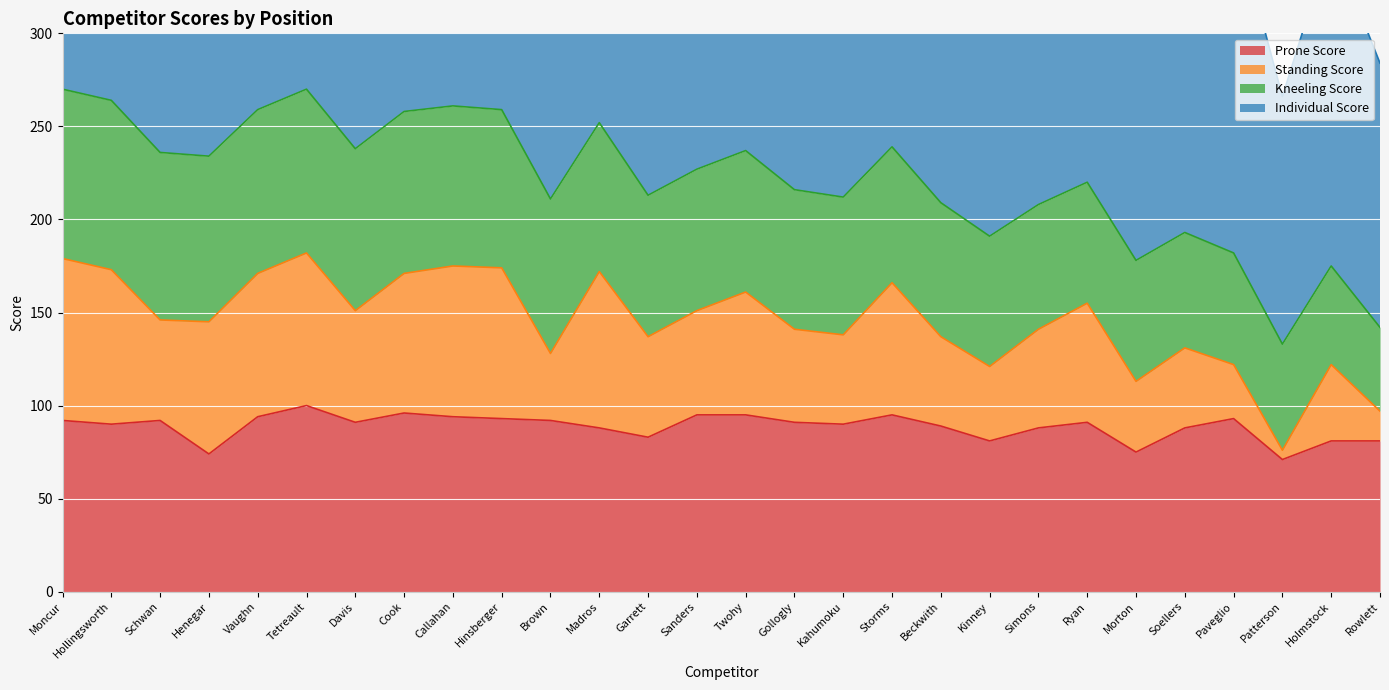

True or false: Individual Score and Prone Score intersect in this chart.

False